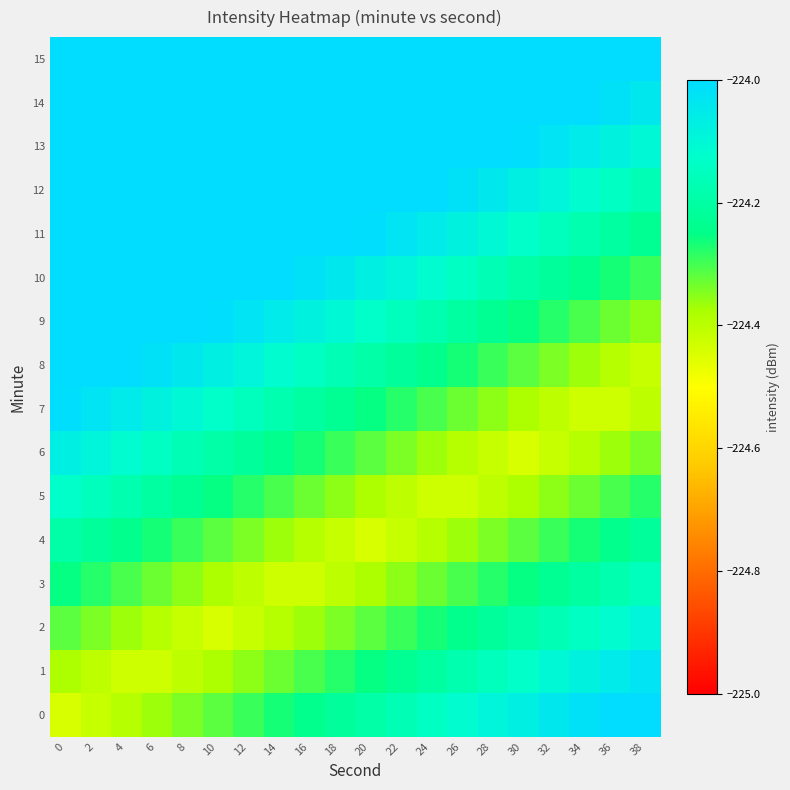

Which series has the widest spread of values?

row_0